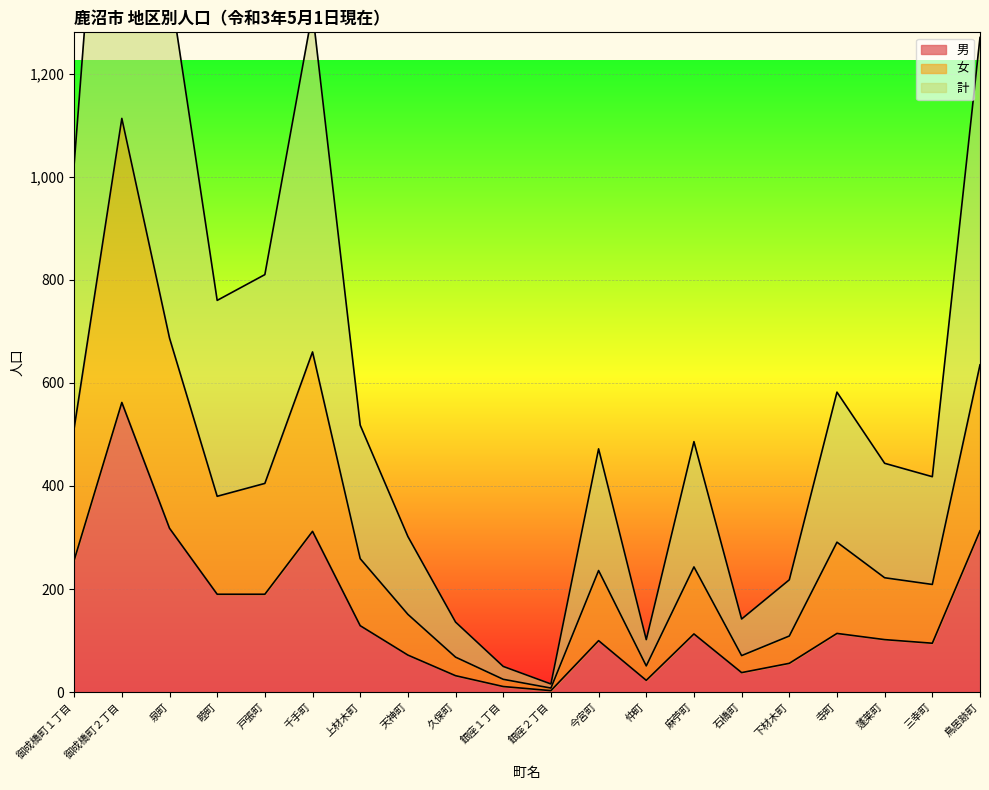

Where does the 女 series first go above 243?

御成橋町１丁目